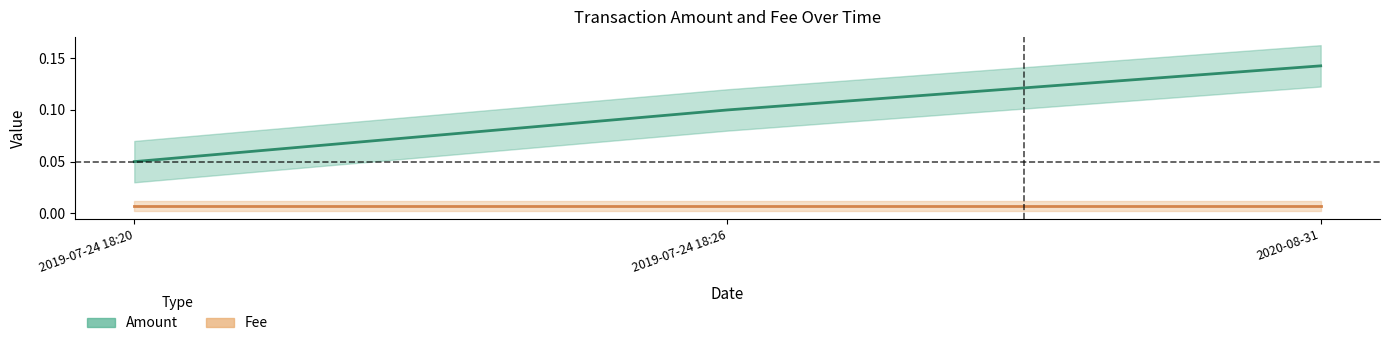

List the series in order of their peak value, lowest first.

Fee, Amount